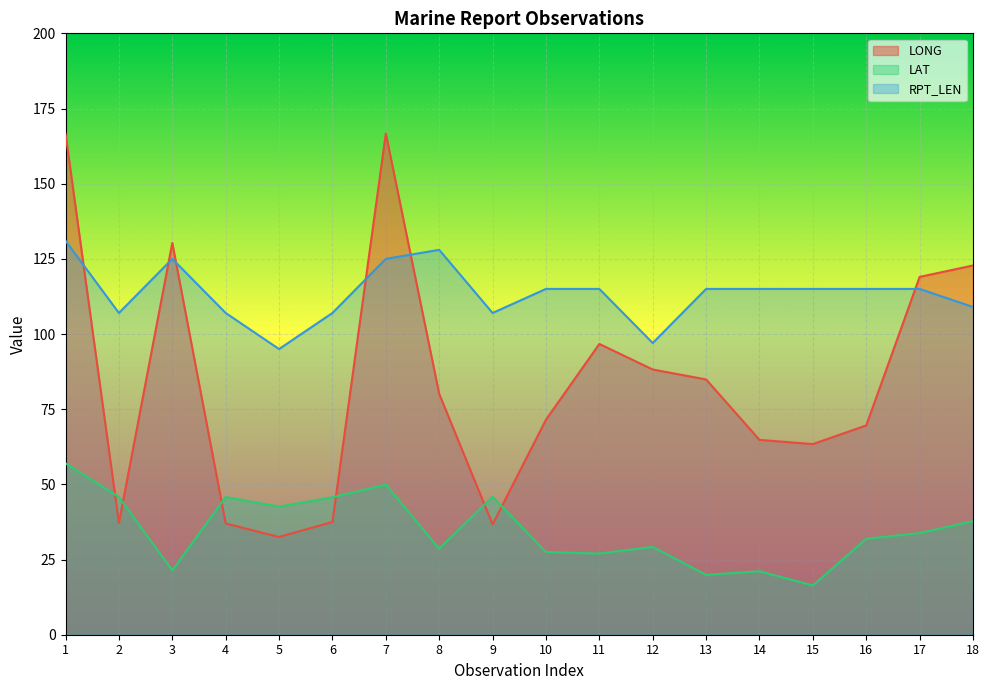

At how many categories does at least one series exceed 70?

18